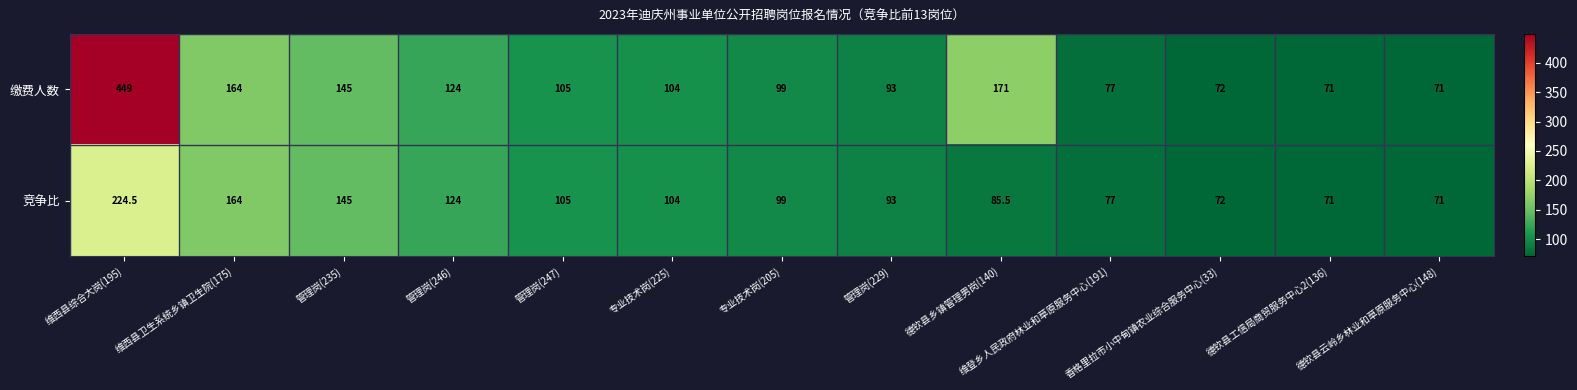

What is the total value across all series at 德钦县乡镇管理男岗(140)?

256.5